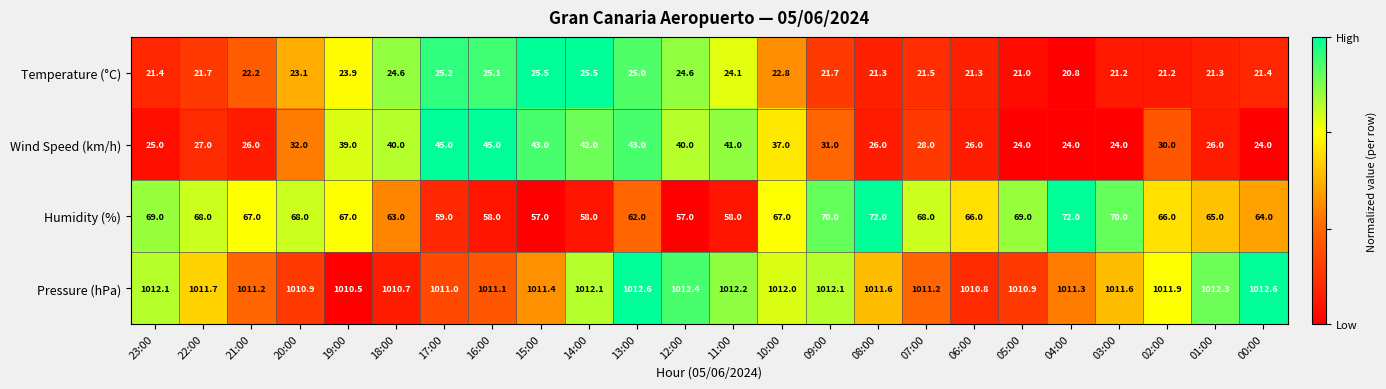

Rank the series by their maximum value, from lowest to highest.

Temperature (°C), Wind Speed (km/h), Humidity (%), Pressure (hPa)